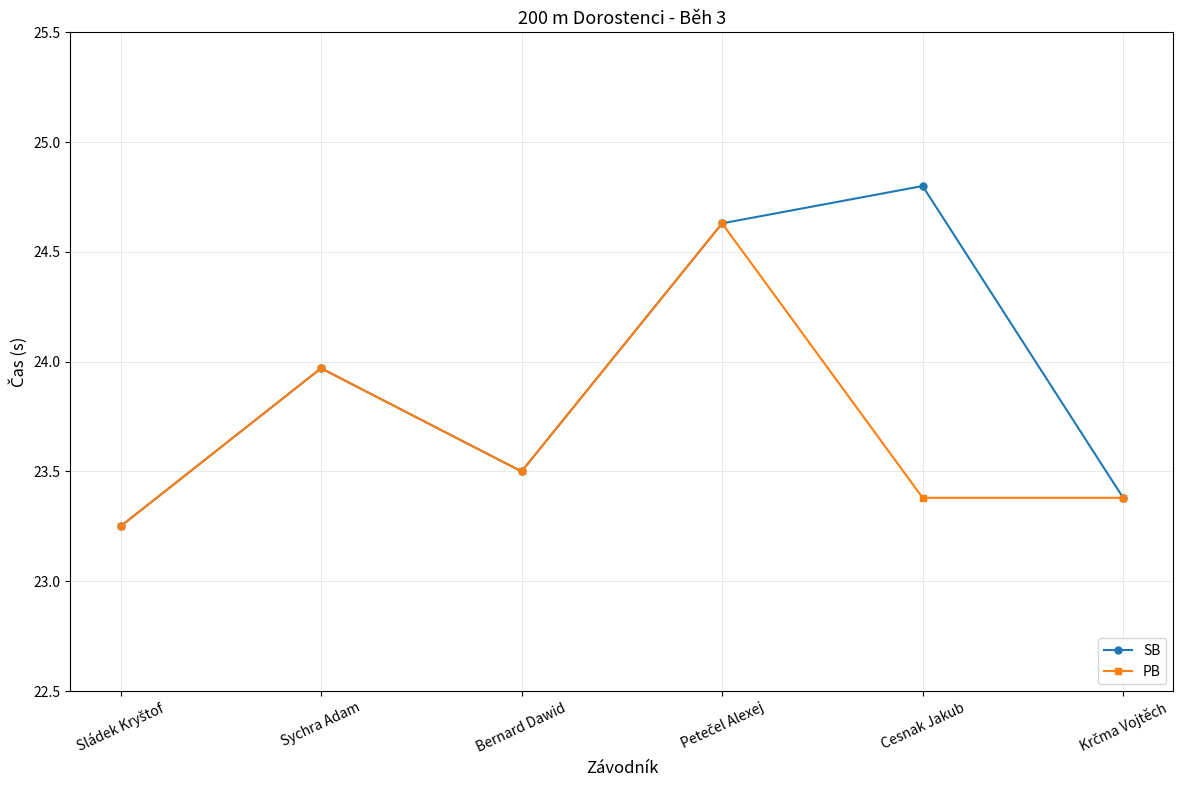

What is the label of the 5th point from the right?

Sychra Adam